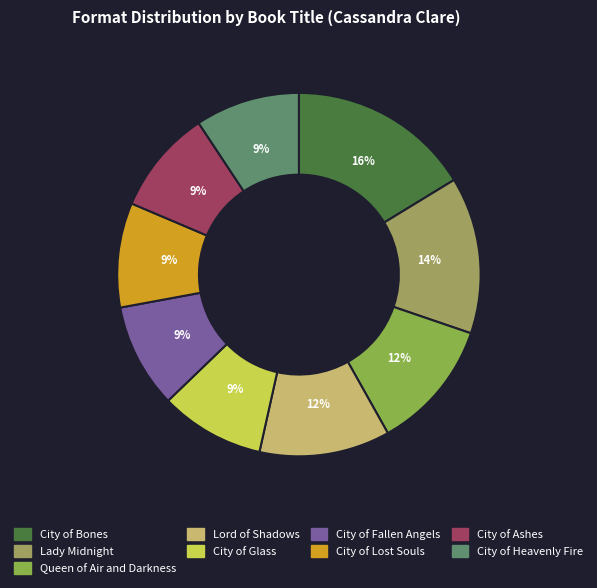

To the nearest percent, what is the difference between the City of Fallen Angels and Lady Midnight slice percentages?

5%